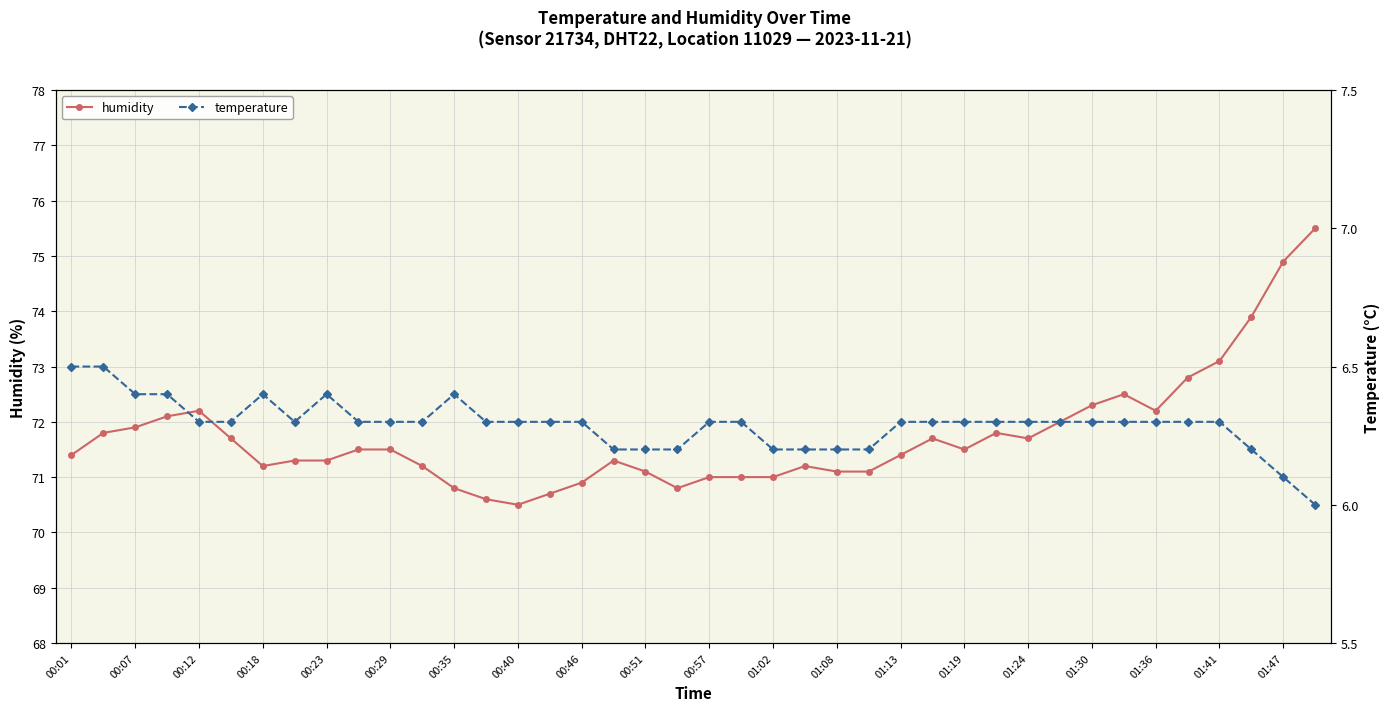

List the series in order of their overall mean, lowest first.

temperature, humidity